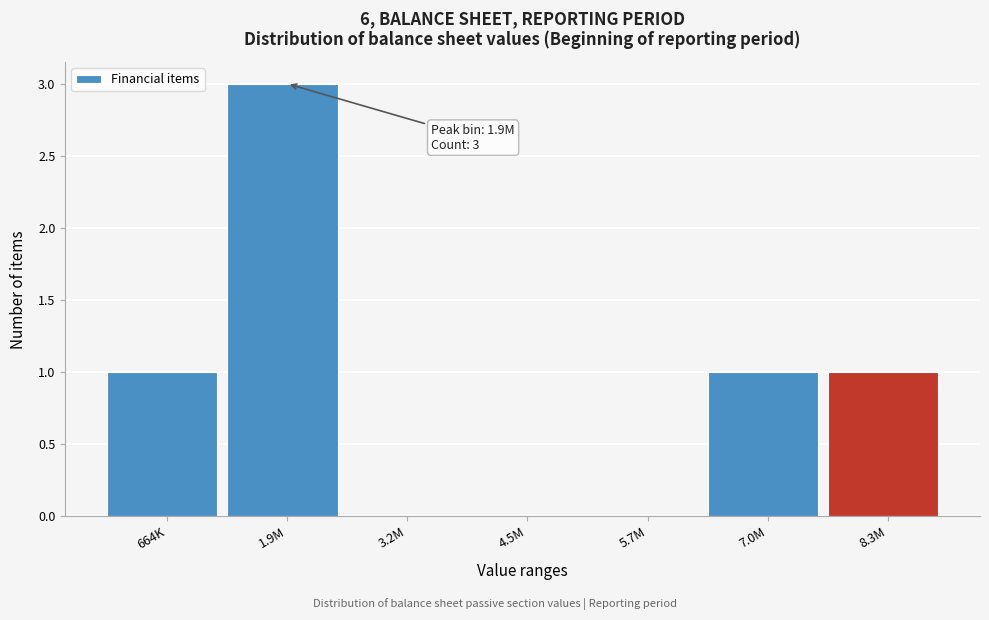

Reading left to right, extract all data points from this chart.

664K=1	1.9M=3	3.2M=0	4.5M=0	5.7M=0	7.0M=1	8.3M=1